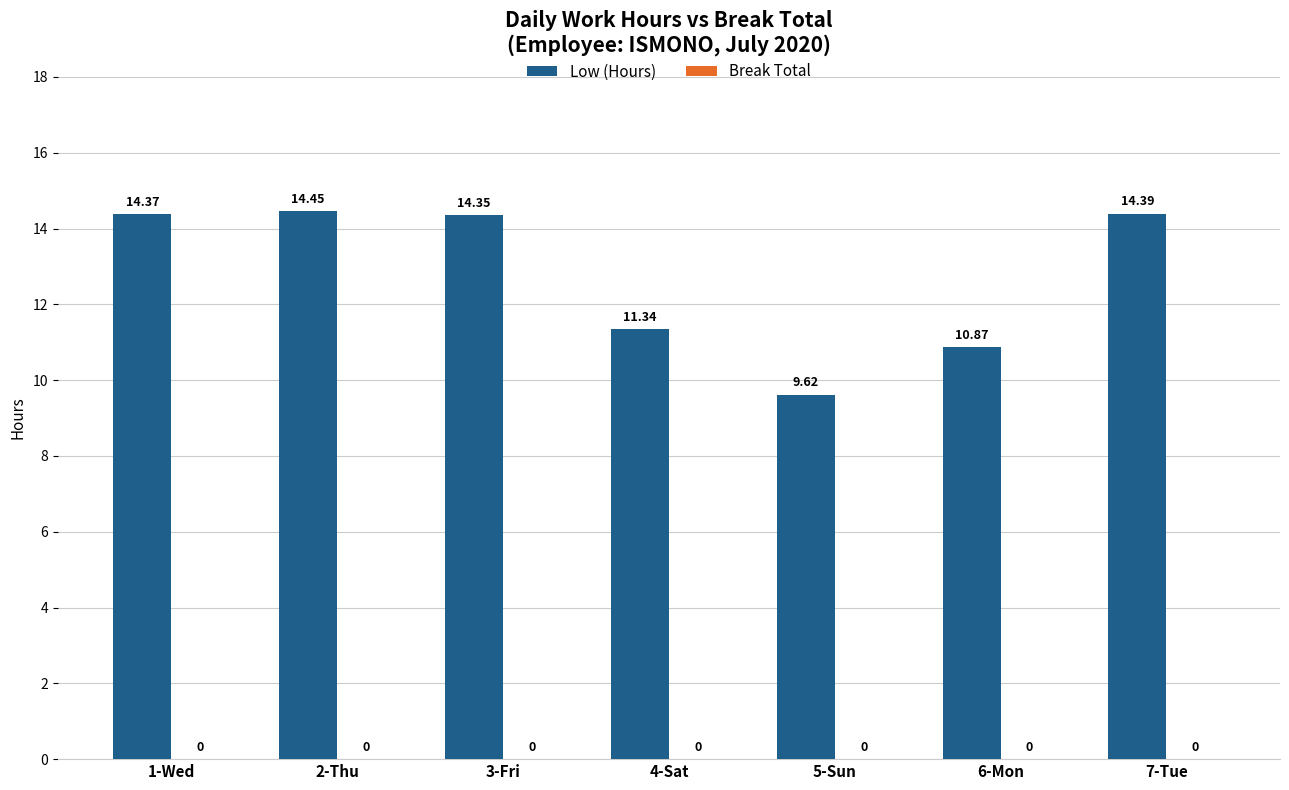

Between 2-Thu and 5-Sun, which is larger?

2-Thu